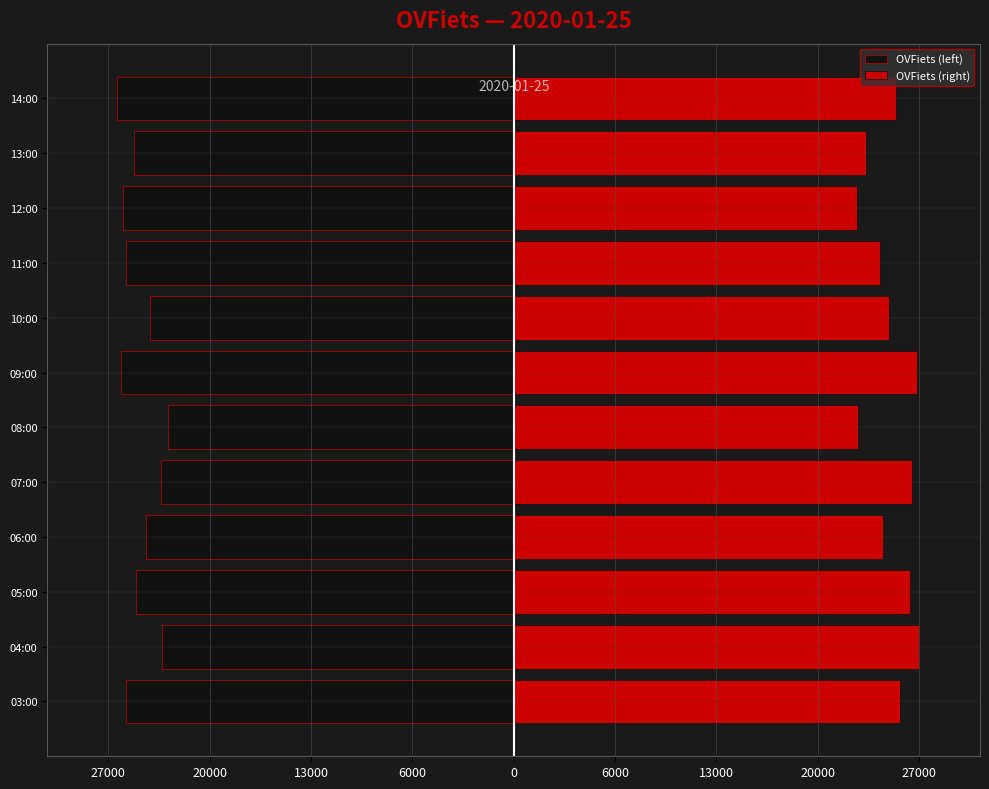

List the series in order of their overall mean, highest first.

OVFiets (right), OVFiets (left)